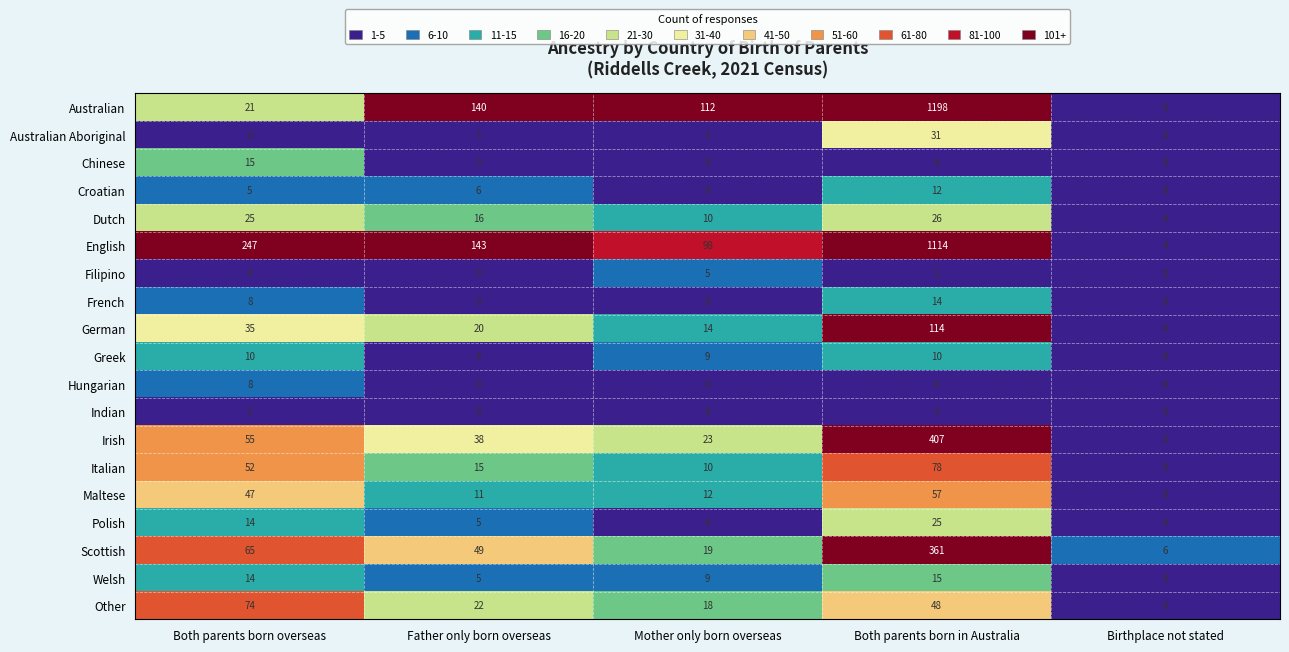

At how many categories does at least one series exceed 567?

1